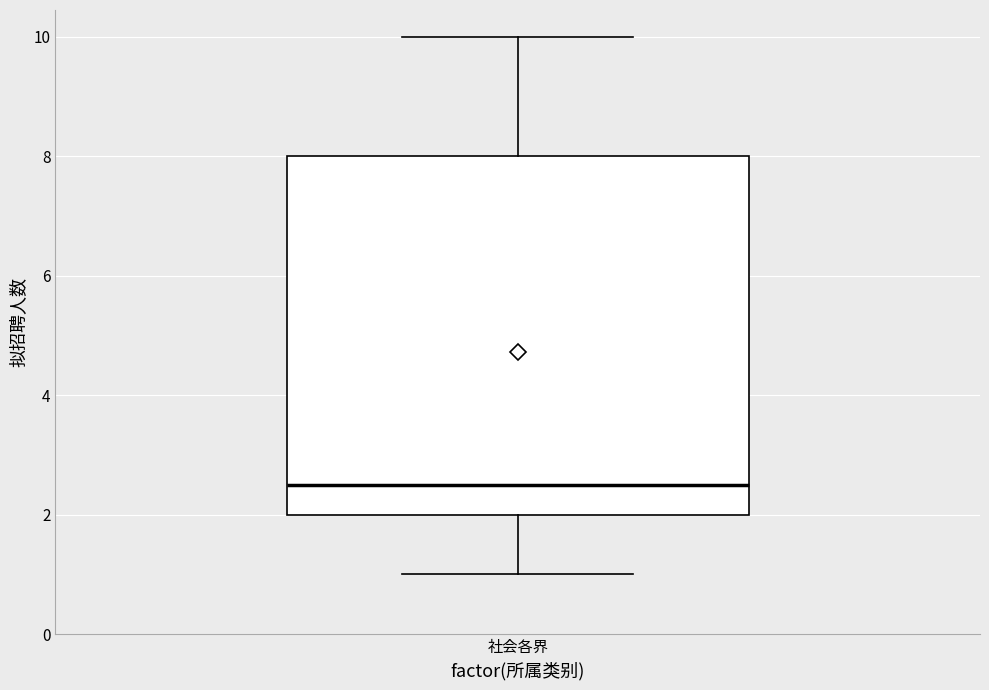

Read this box plot against the y-axis: the position of the median line, the range covered by the box, and the ends of both whiskers. The values are not printed on the chart, so give them approximately, as read against the axis.

median 2.6, box 2.0 to 8.0, whiskers 1.0 to 10.0